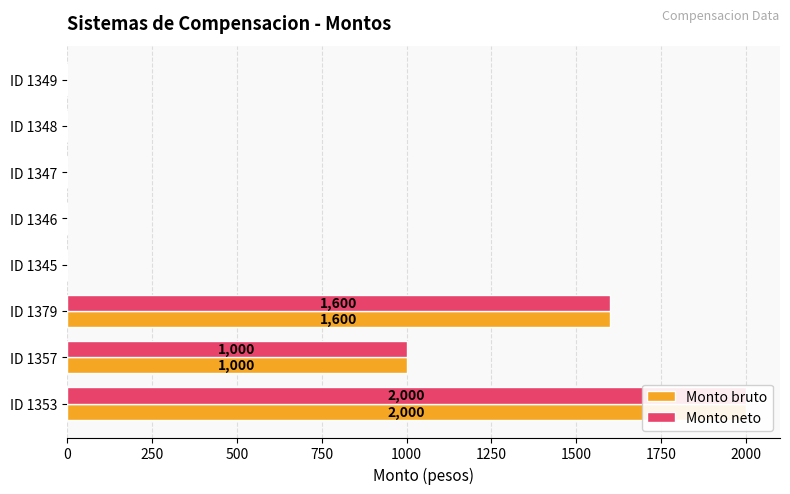

Is the value of Monto neto at ID 1346 greater than the value of Monto bruto at ID 1353?

No